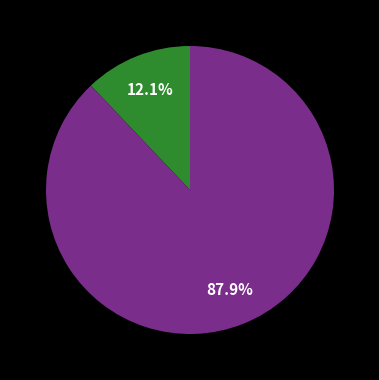

Count the number of slices in the pie.

2